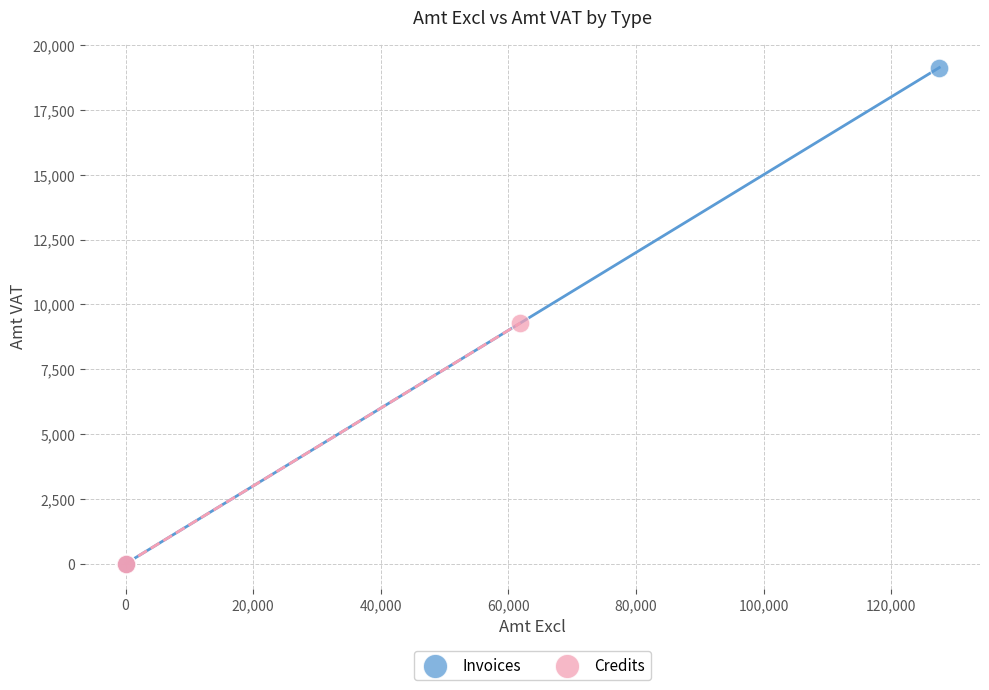

Which series reaches the maximum Y coordinate?

Invoices